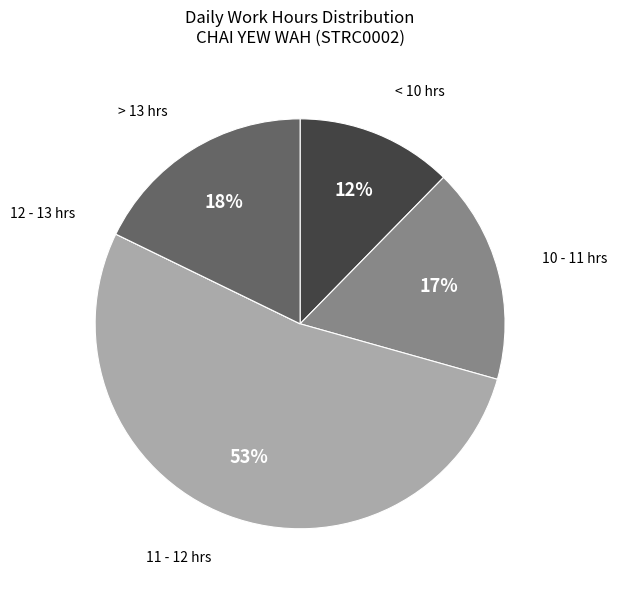

Is there a majority slice in this chart?

Yes